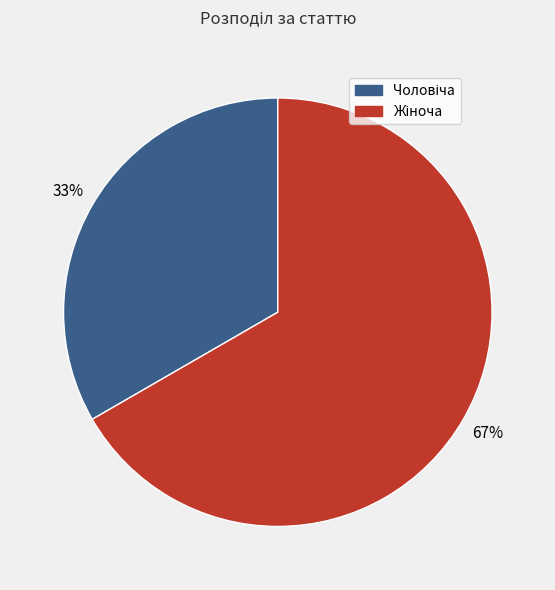

How many slices are in this pie chart?

2